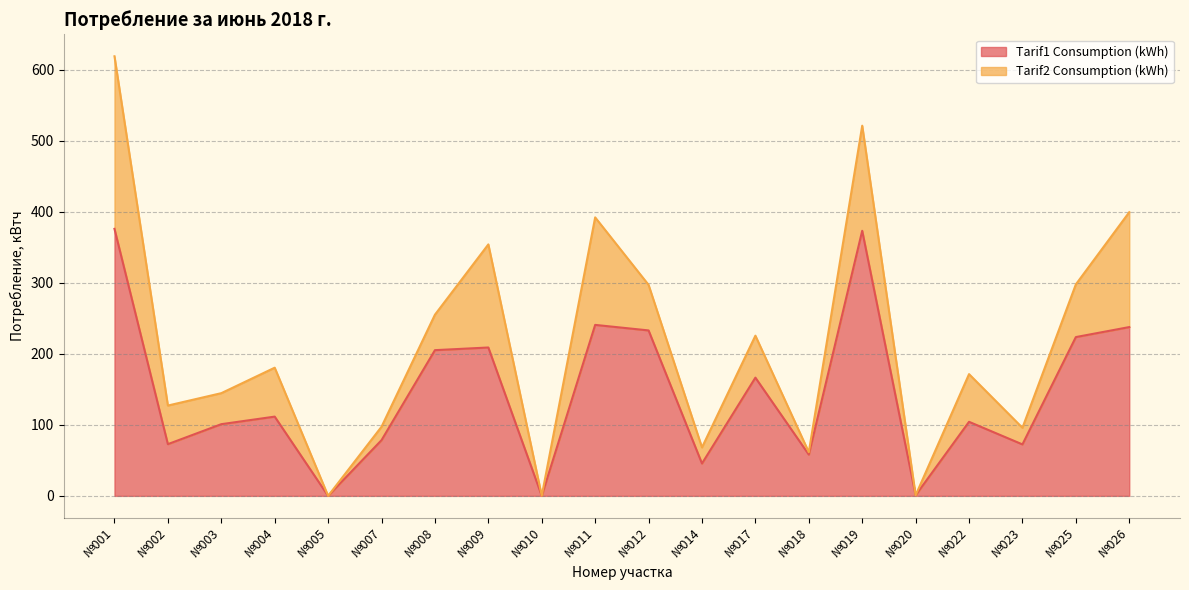

Which label corresponds to the smallest value in the chart?

№005